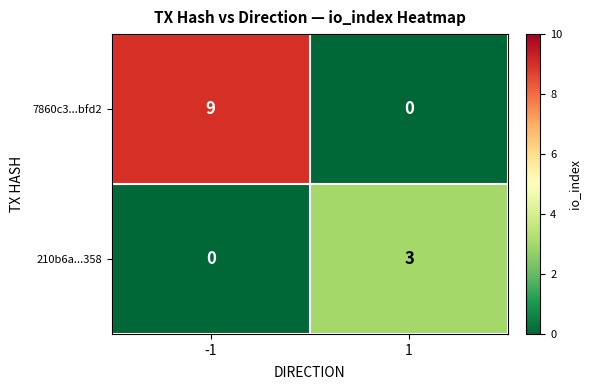

What is the maximum value for 7860c3...bfd2?

9